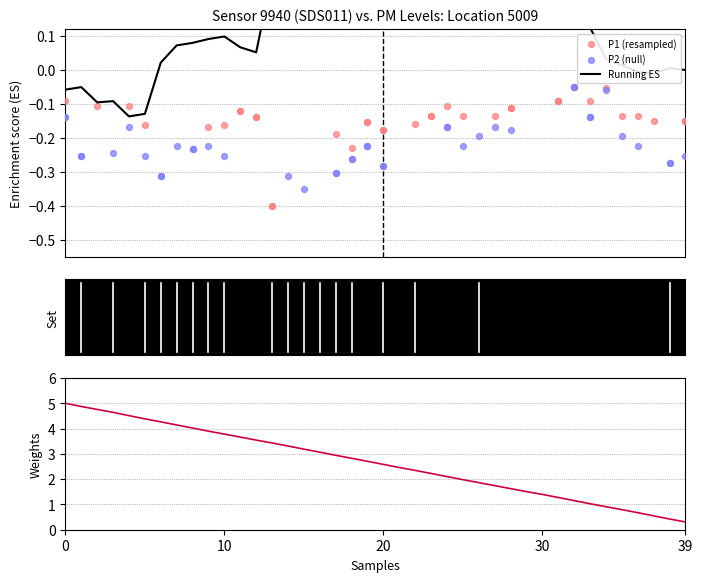

At how many categories does at least one series exceed 2?

25